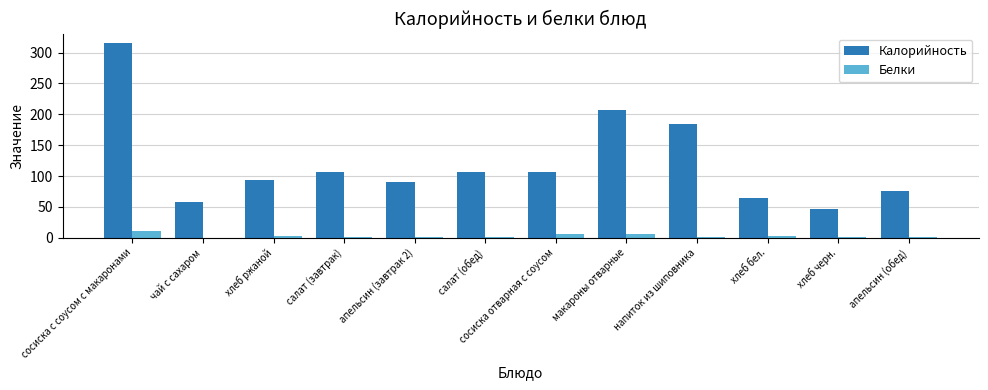

What is the approximate value of Белки at апельсин (завтрак 2)?

1.8